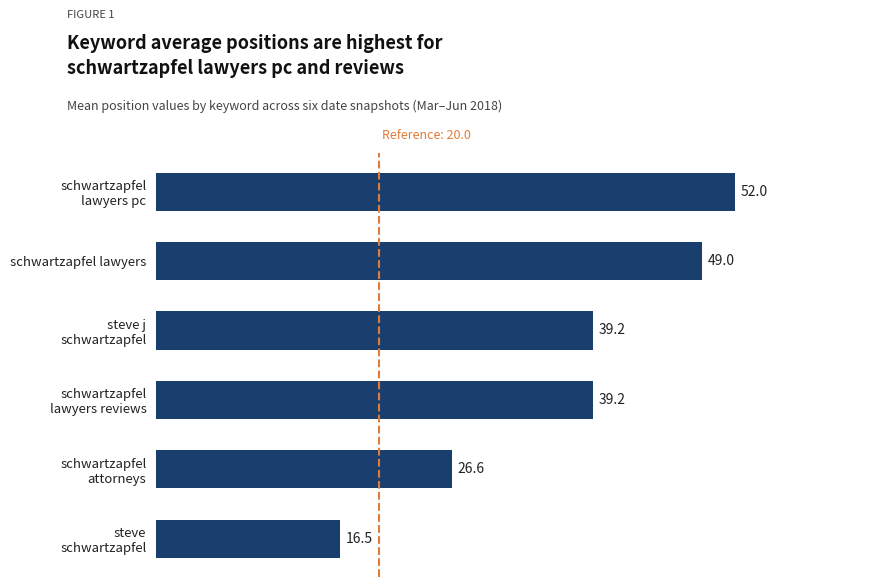

What is the average value?

37.1